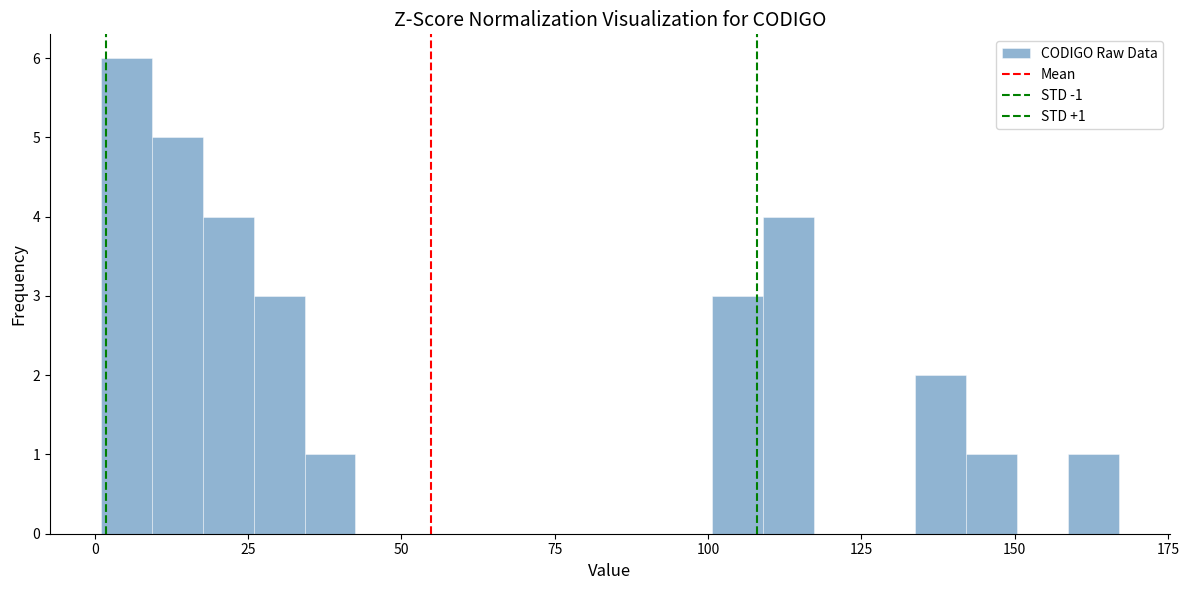

Around what value on the x-axis is the tallest bar? Give the approximate position of its centre, as read against the axis.

5